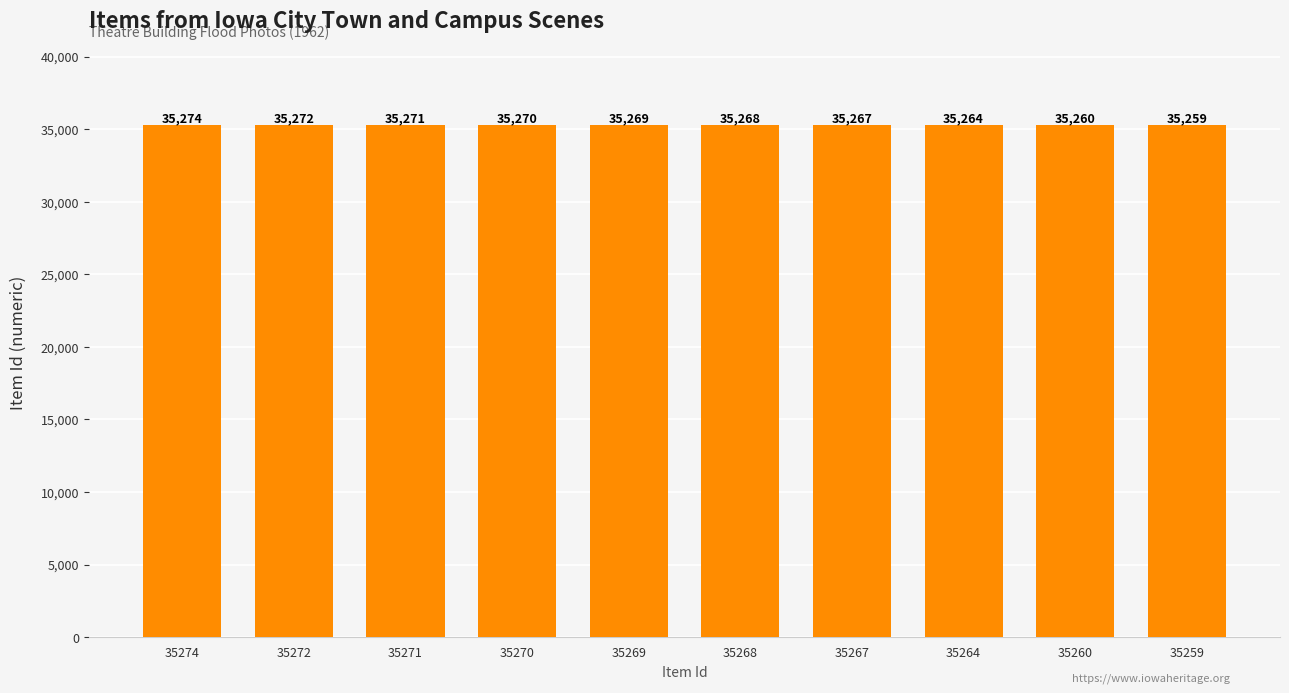

The chart shows a value of 35270 at 35270. True or false?

True